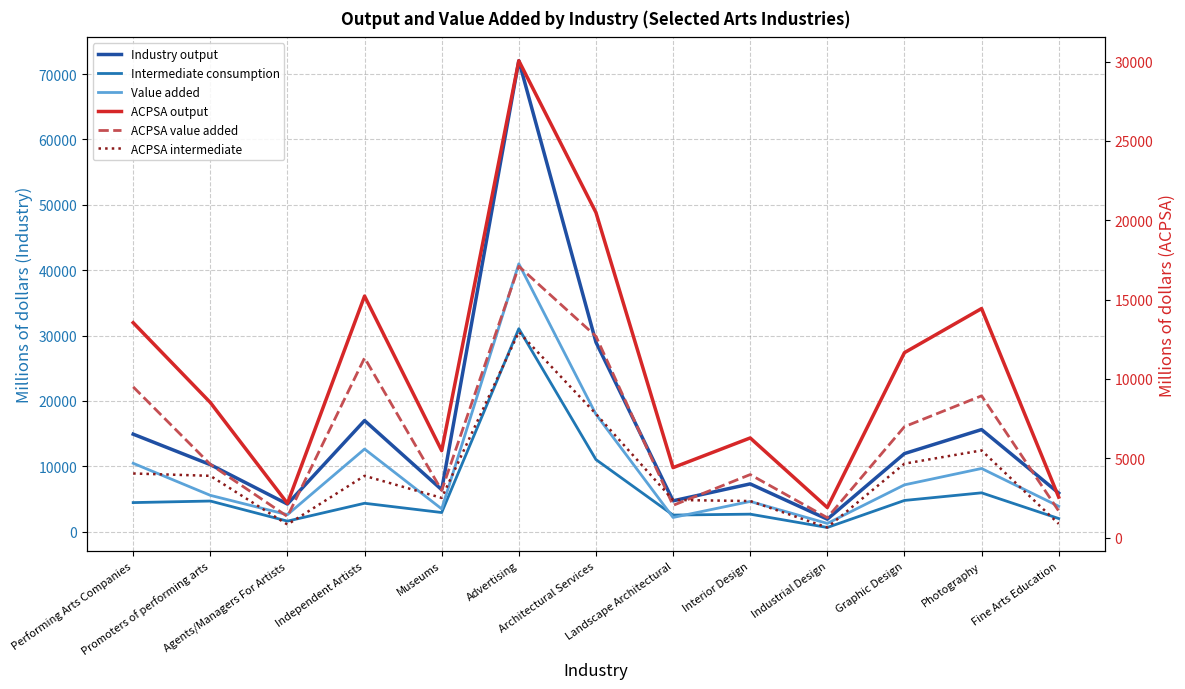

What is the label of the 7th point from the right?

Architectural Services